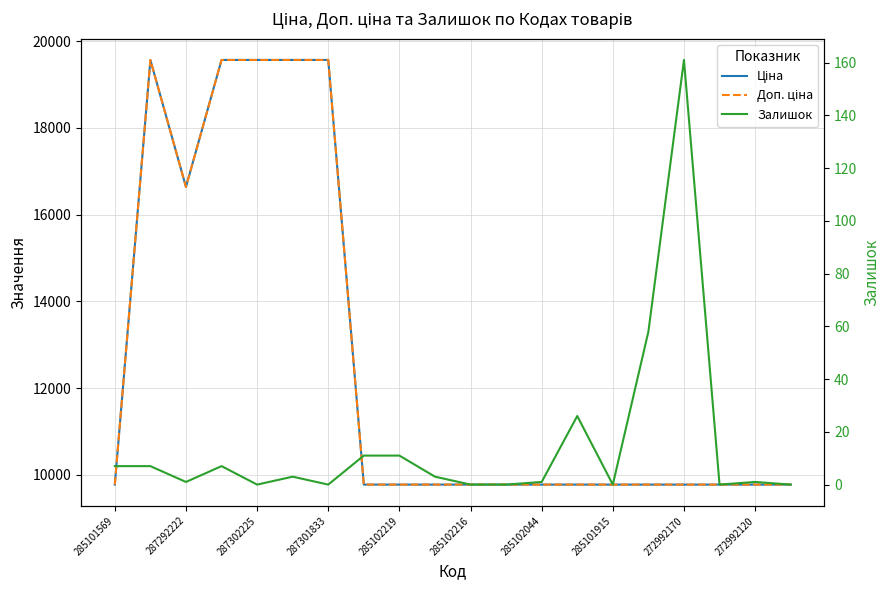

List the series in order of their peak value, highest first.

Ціна, Доп. ціна, Залишок